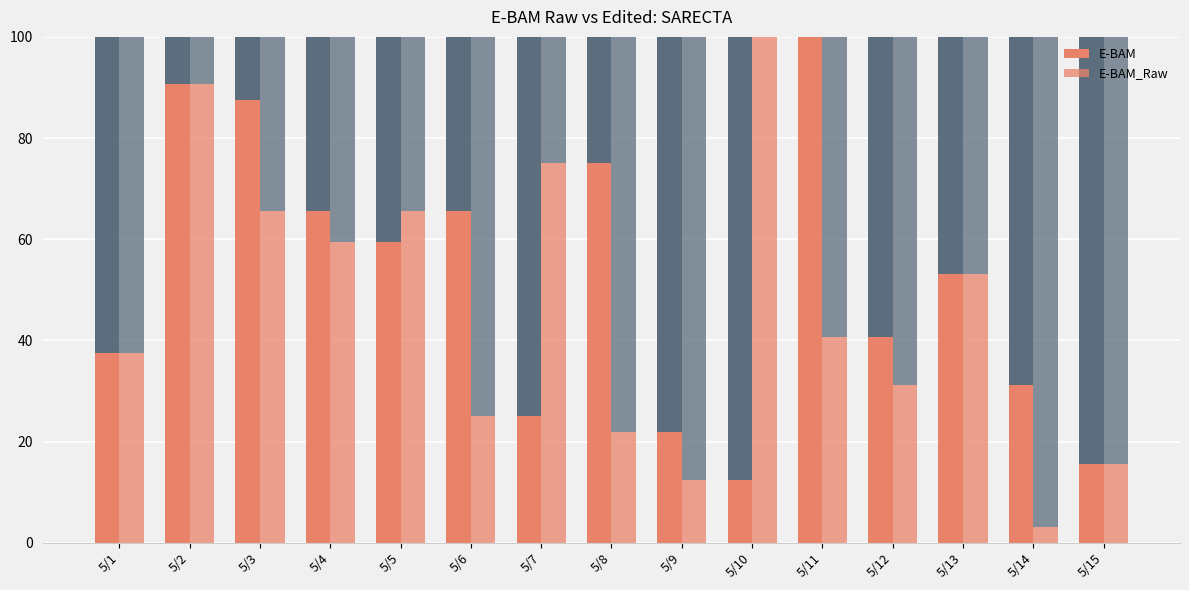

What is the difference between the second highest and second lowest values in the E-BAM_Raw series?

78.1